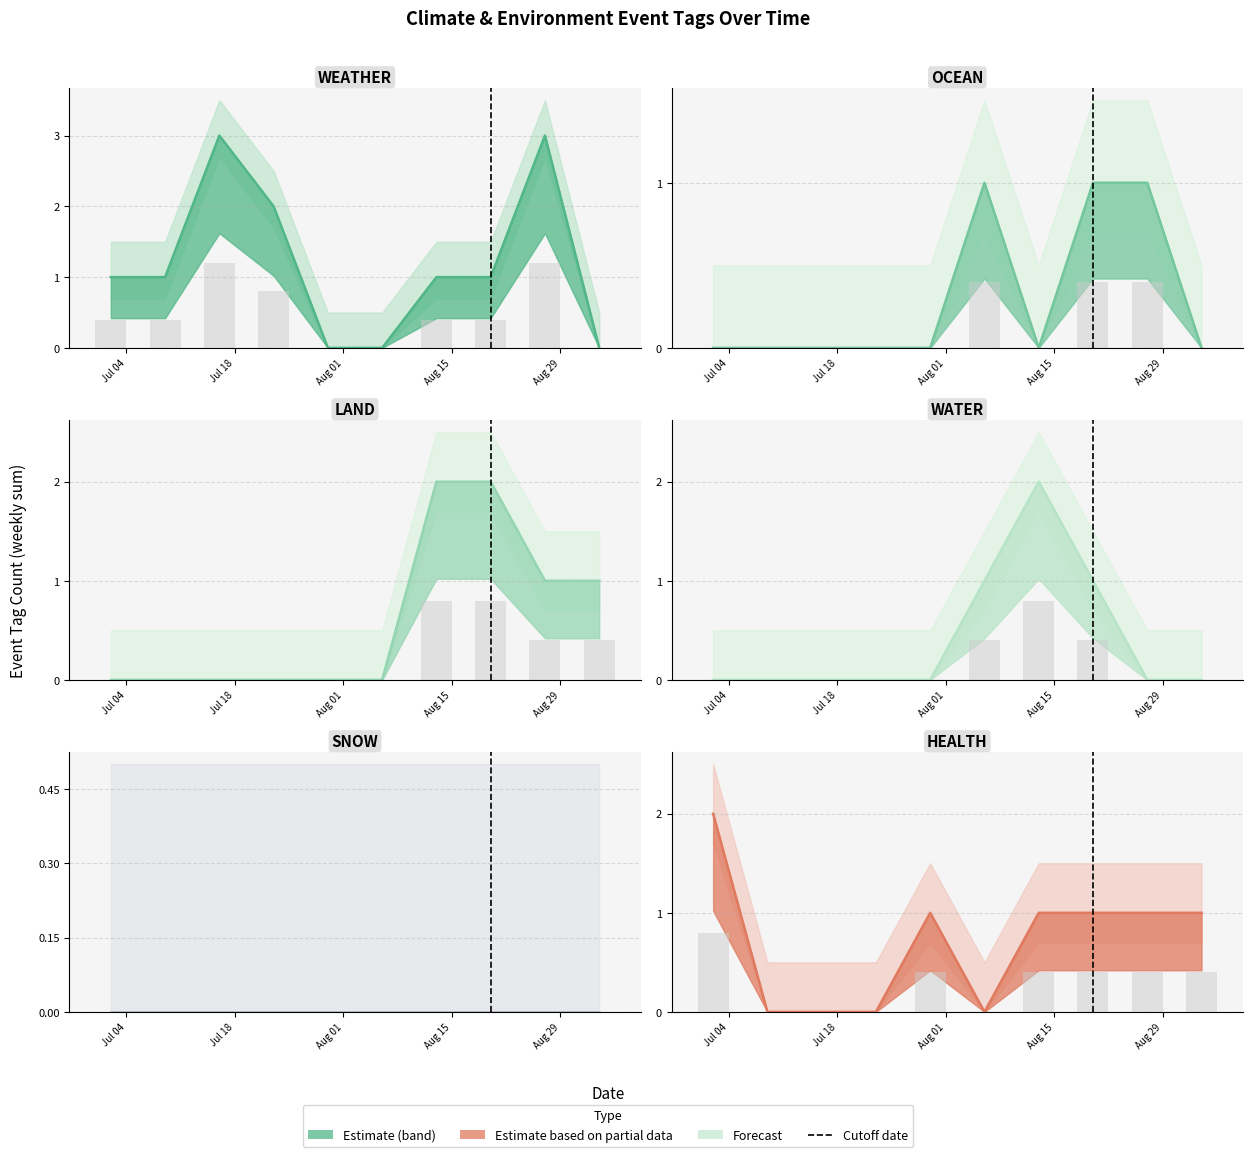

Count the LAND line values in the range 0 to 1.

8